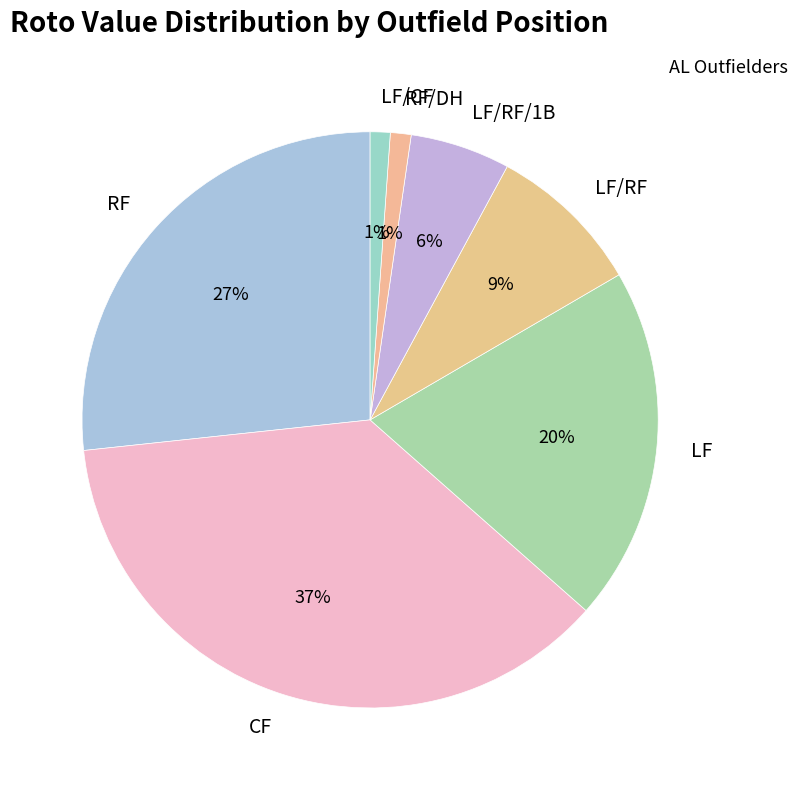

Is the sum of LF/RF/1B and RF/DH greater than half?

No